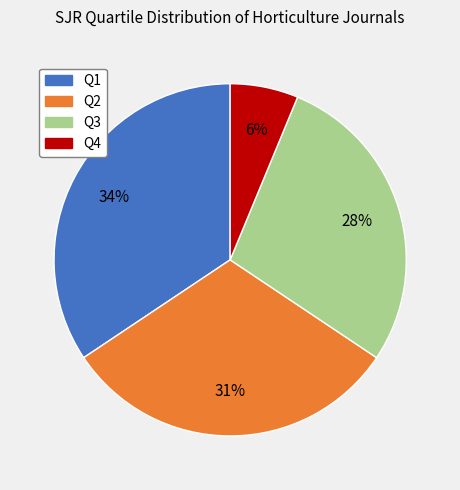

Is it true that Q3 is 42% of the pie?

False